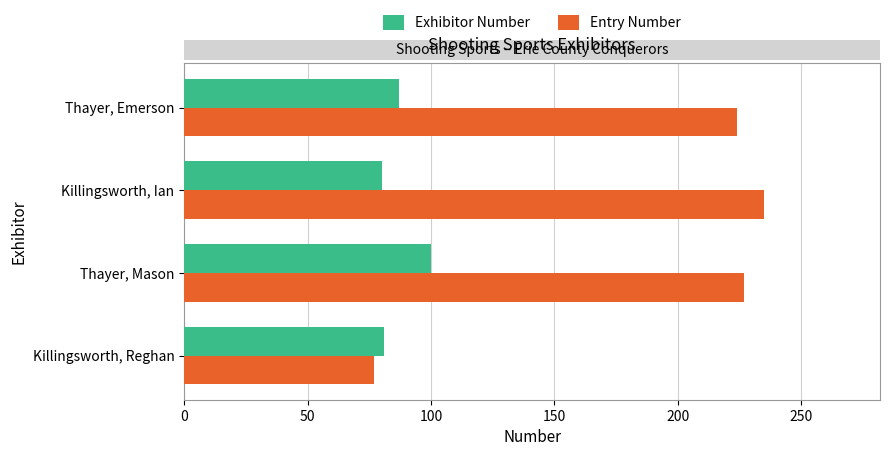

Which series has the widest spread of values?

Entry Number